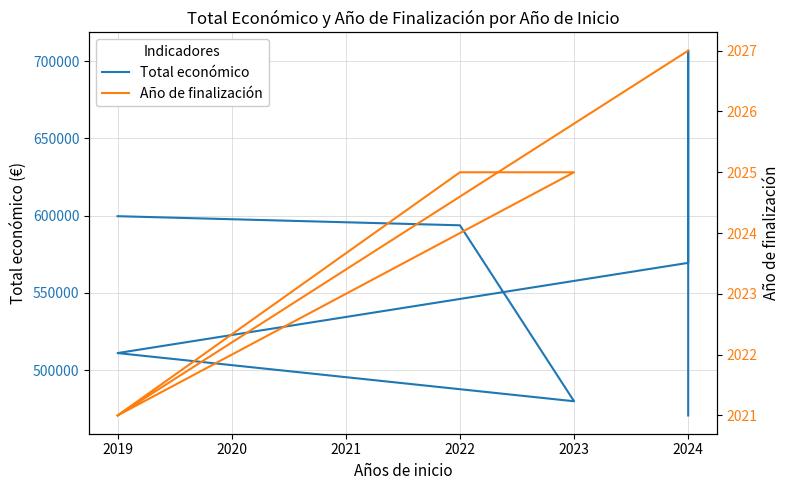

True or false: Año de finalización and Total económico cross at least once.

False